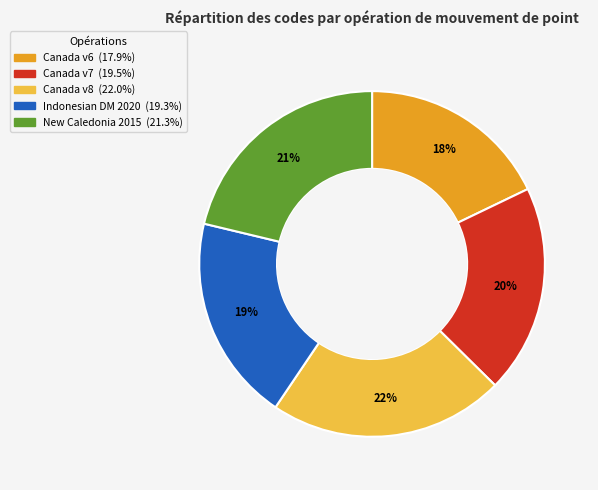

Is there a majority slice in this chart?

No